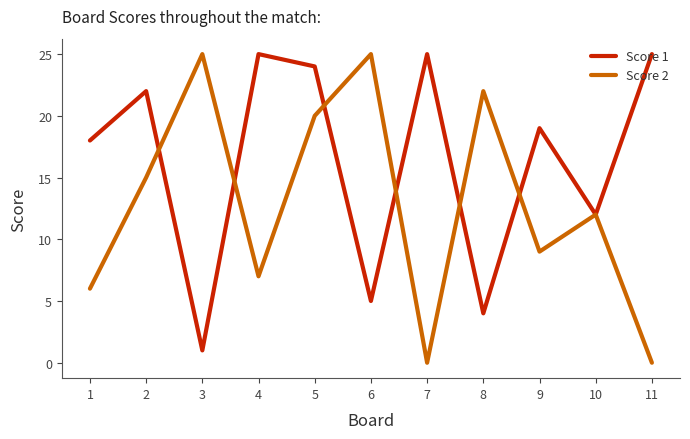

Which series ends up on top after the final intersection of Score 1 and Score 2?

Score 1